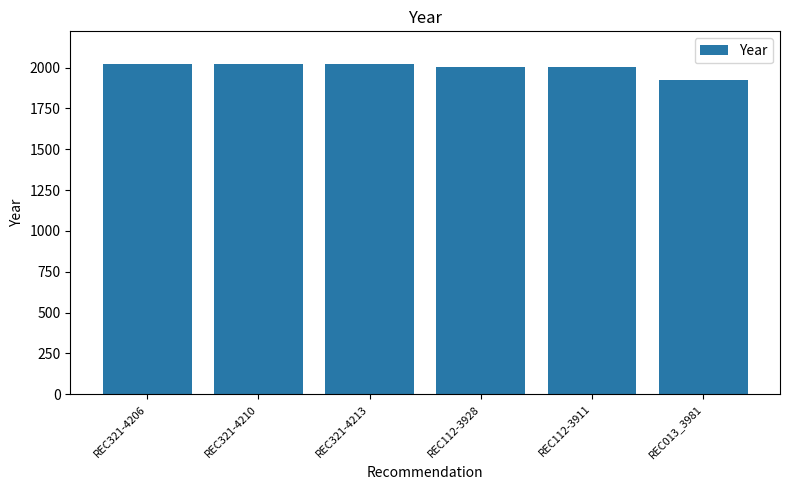

What is the difference between the second highest and second lowest values?

16